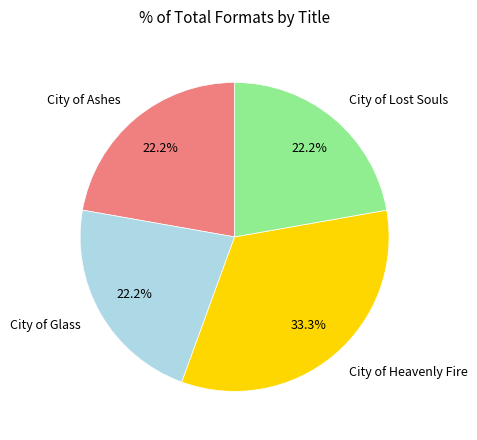

How many segments does this pie chart have?

4